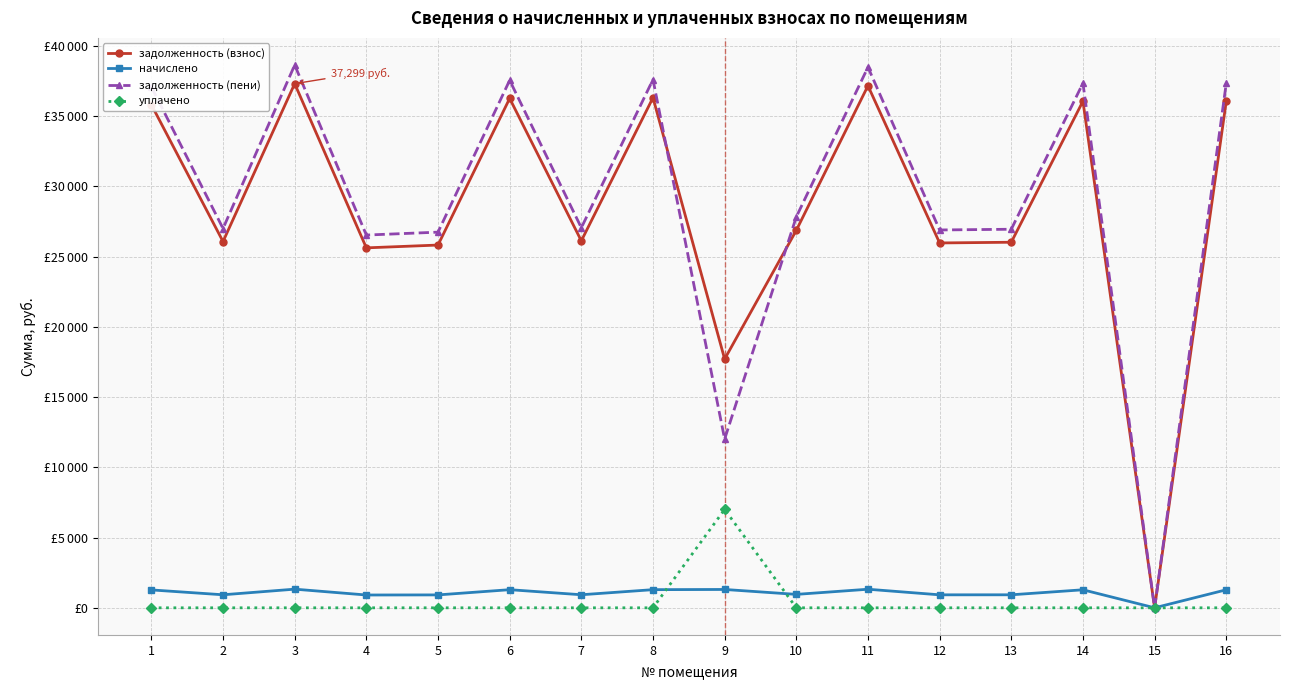

What are all the series names shown in the legend?

задолженность (взнос), начислено, задолженность (пени), уплачено